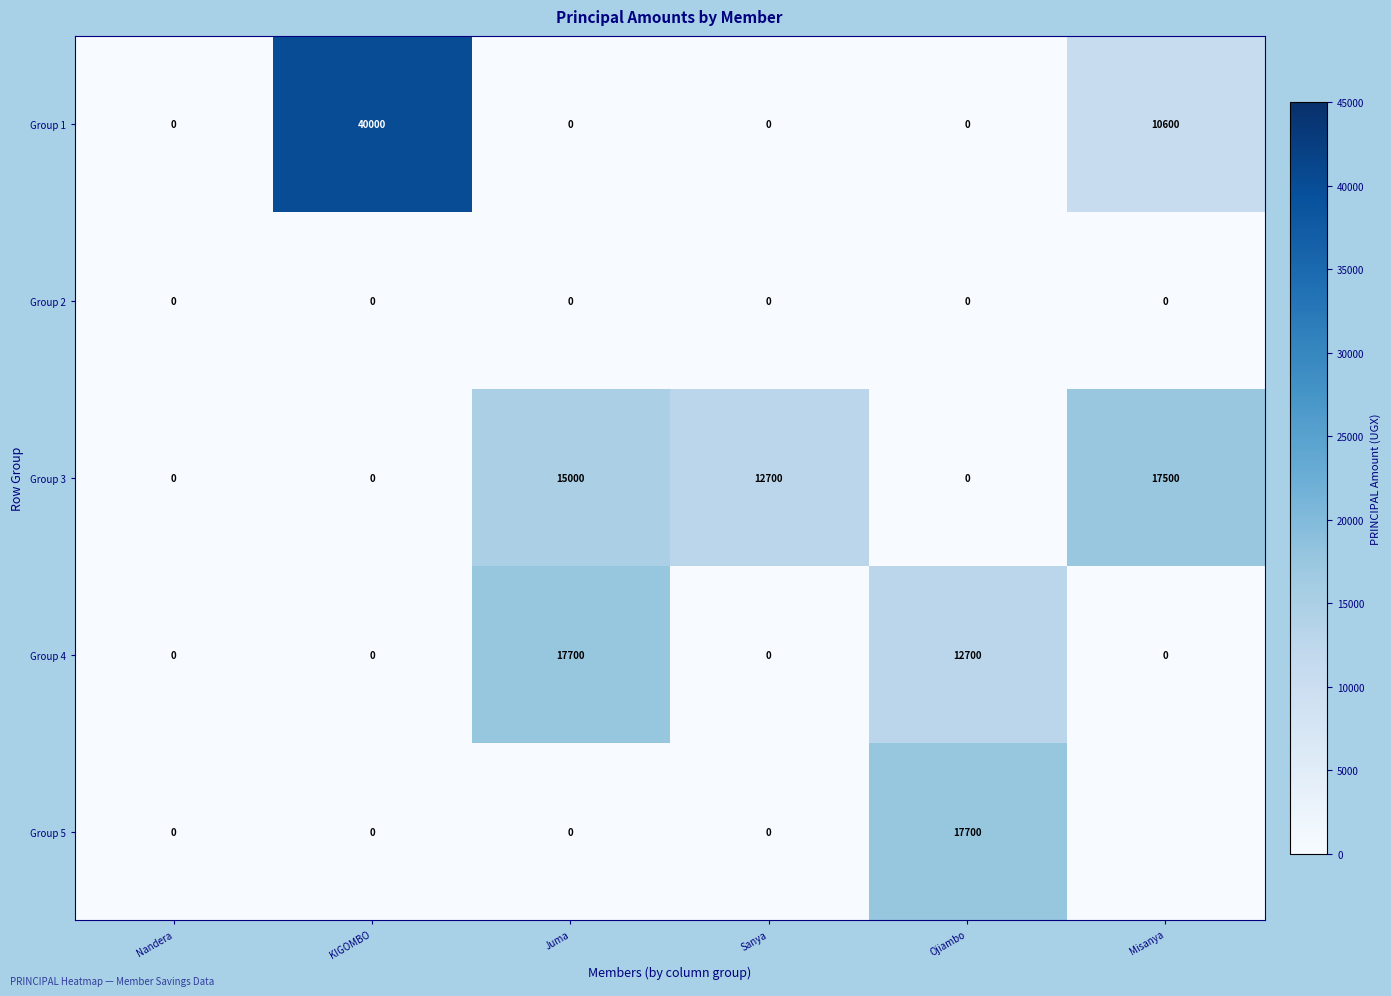

Which series changed the most between KIGOMBO and Ojiambo?

Group 1